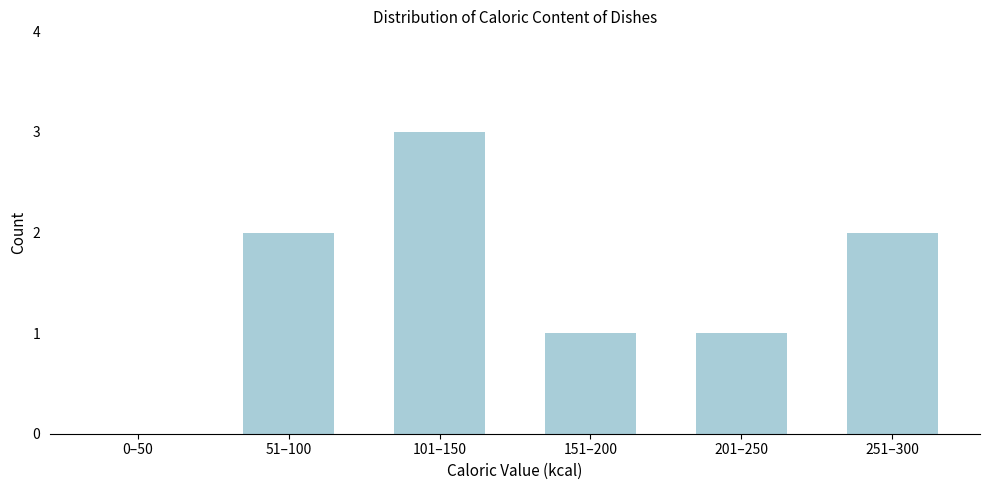

Reading left to right, list all the values displayed in this chart.

0–50=0	51–100=2	101–150=3	151–200=1	201–250=1	251–300=2